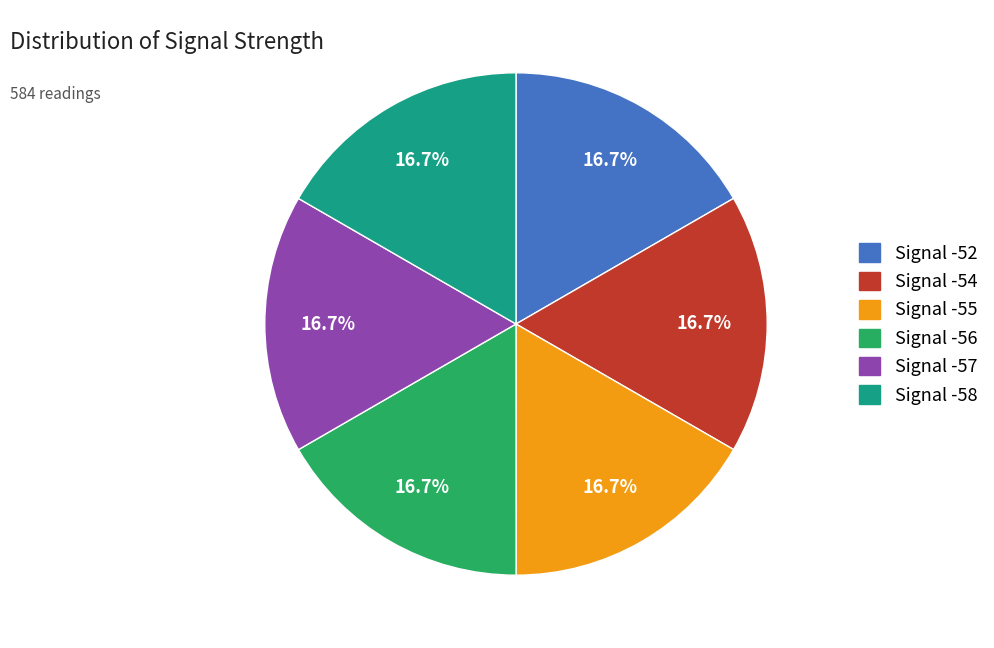

Is there any slice that represents more than half of the pie?

No